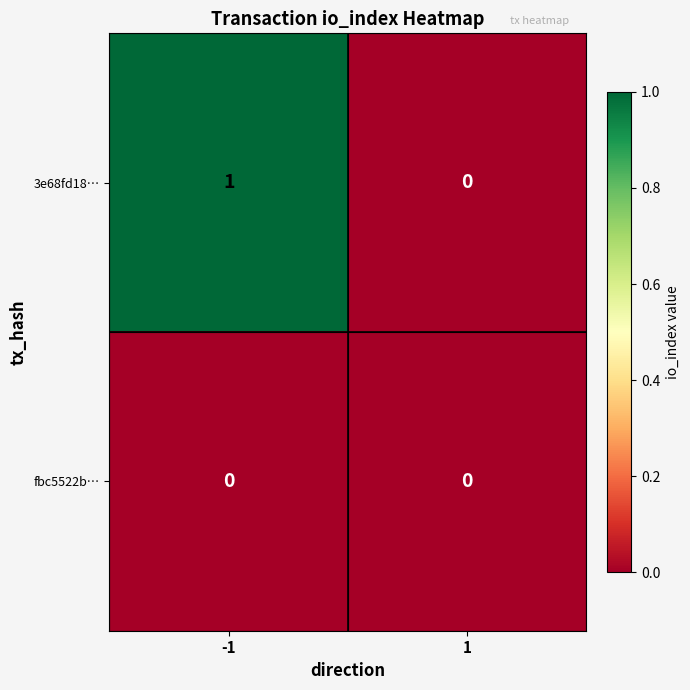

Which series has the largest range (max minus min)?

3e68fd18…